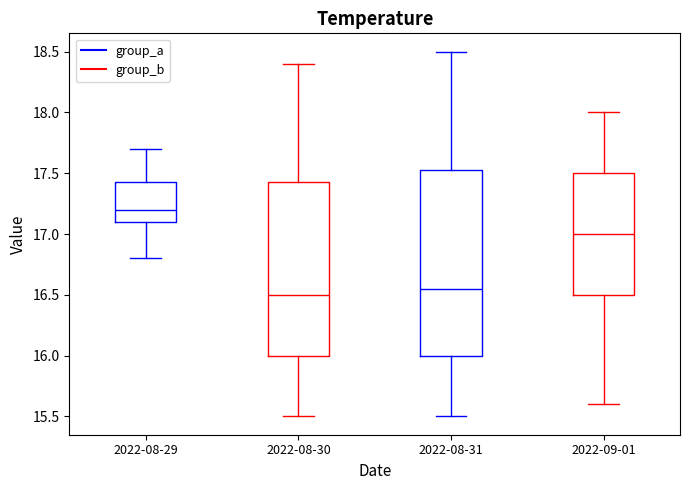

Reading left to right, read every box against the y-axis: the position of its median line, the range the box covers, and the ends of its whiskers. The values are not printed on the chart, so give them approximately, as read against the axis.

2022-08-29: median 17.20, box 17.10 to 17.45, whiskers 16.80 to 17.70
2022-08-30: median 16.50, box 16.00 to 17.45, whiskers 15.50 to 18.40
2022-08-31: median 16.55, box 16.00 to 17.55, whiskers 15.50 to 18.50
2022-09-01: median 17.00, box 16.50 to 17.50, whiskers 15.60 to 18.00